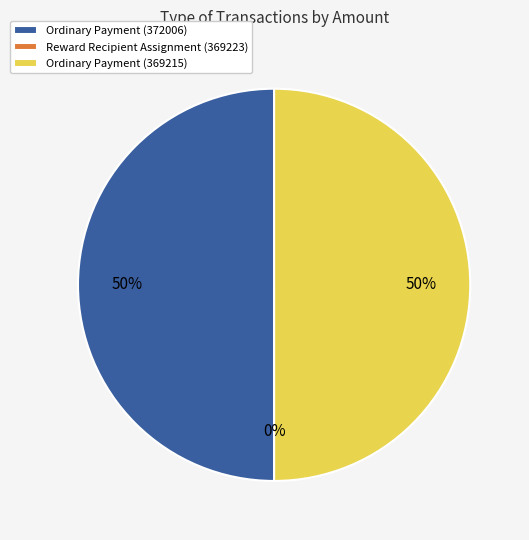

Does Ordinary Payment (369215) account for over 50% of the chart?

No